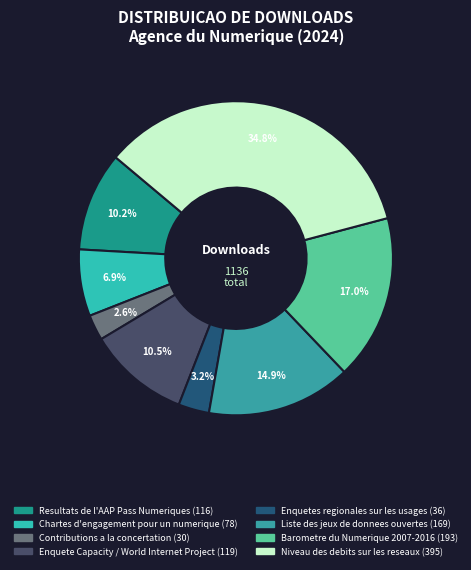

Is it true that Resultats de l'AAP Pass Numeriques is 1% of the pie?

False